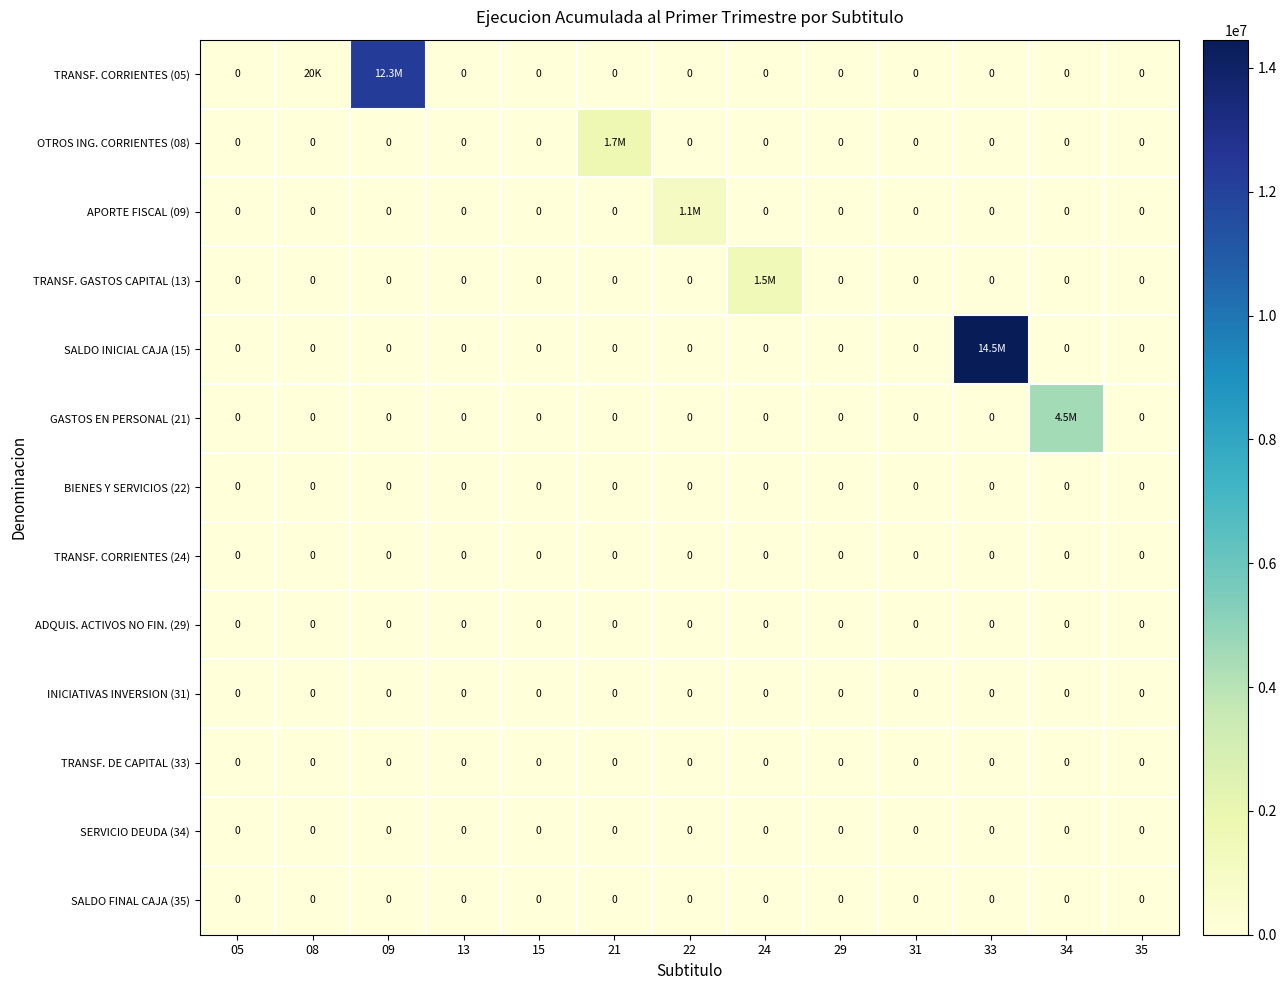

The ADQUIS. ACTIVOS NO FIN. (29) series shows 0 at 33. True or false?

True